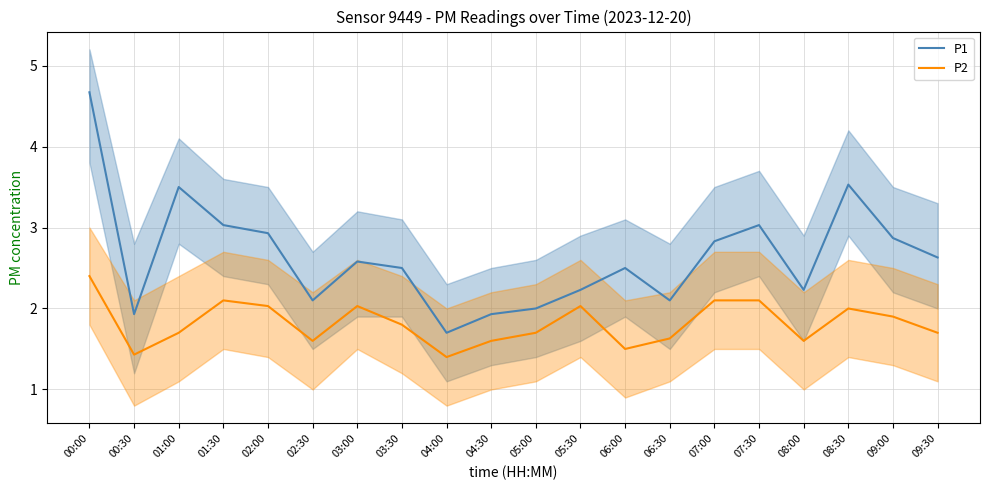

What are all the series names shown in the legend?

P1, P2